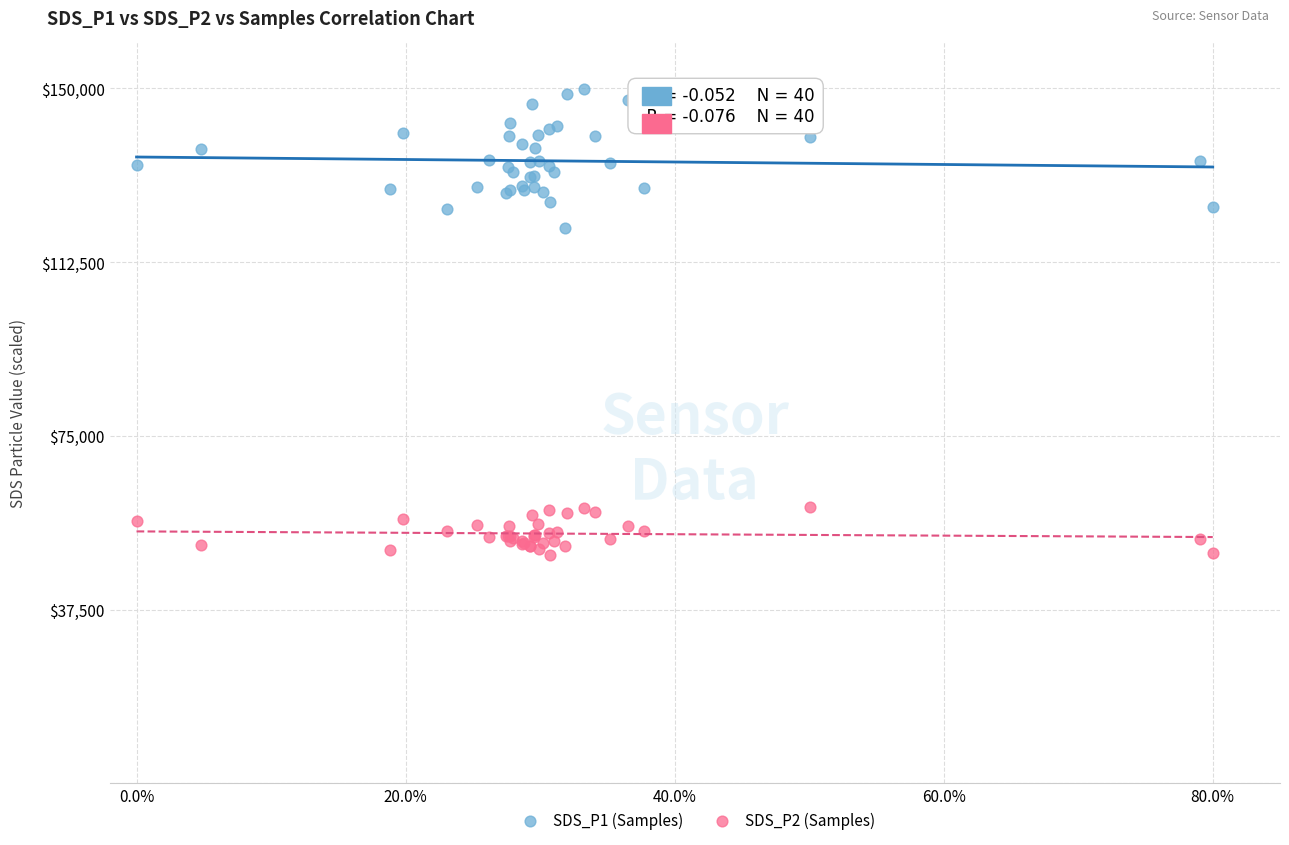

Which series reaches the maximum Y coordinate?

SDS_P1 (Samples)